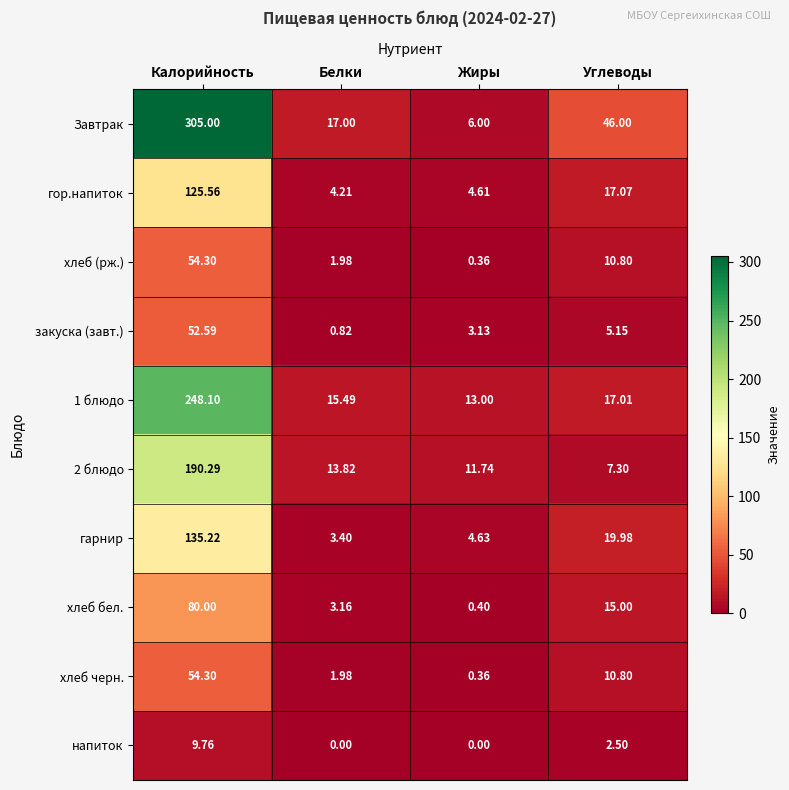

Count the number of data series in this chart.

10